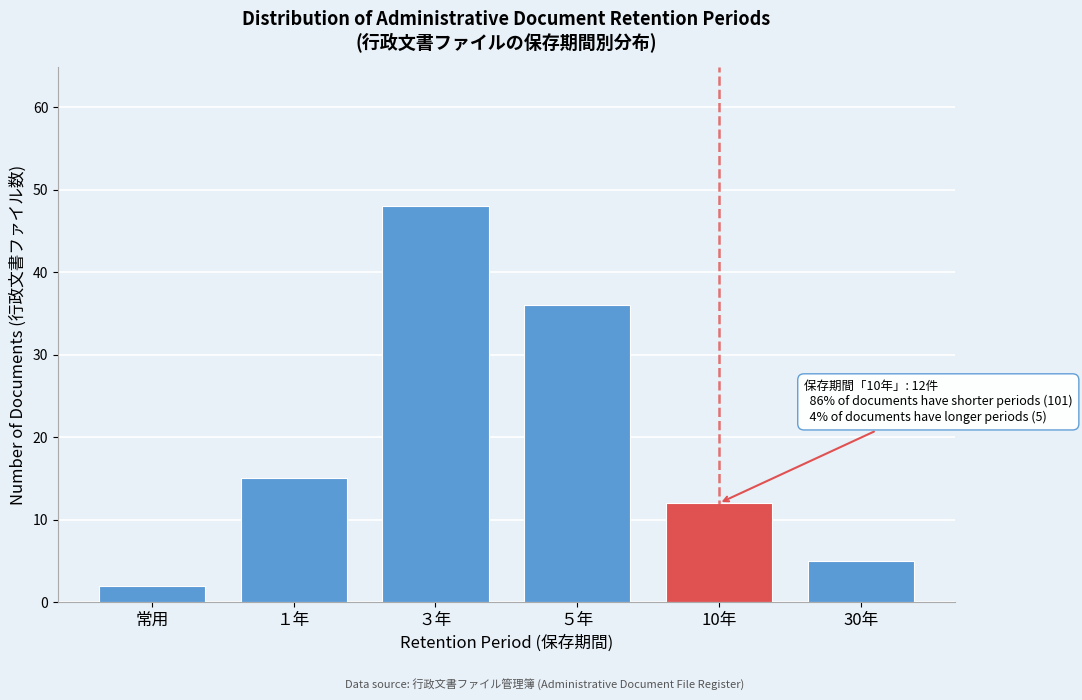

Reading right to left, transcribe all the data shown in this chart.

30年=5	10年=12	５年=36	３年=48	１年=15	常用=2